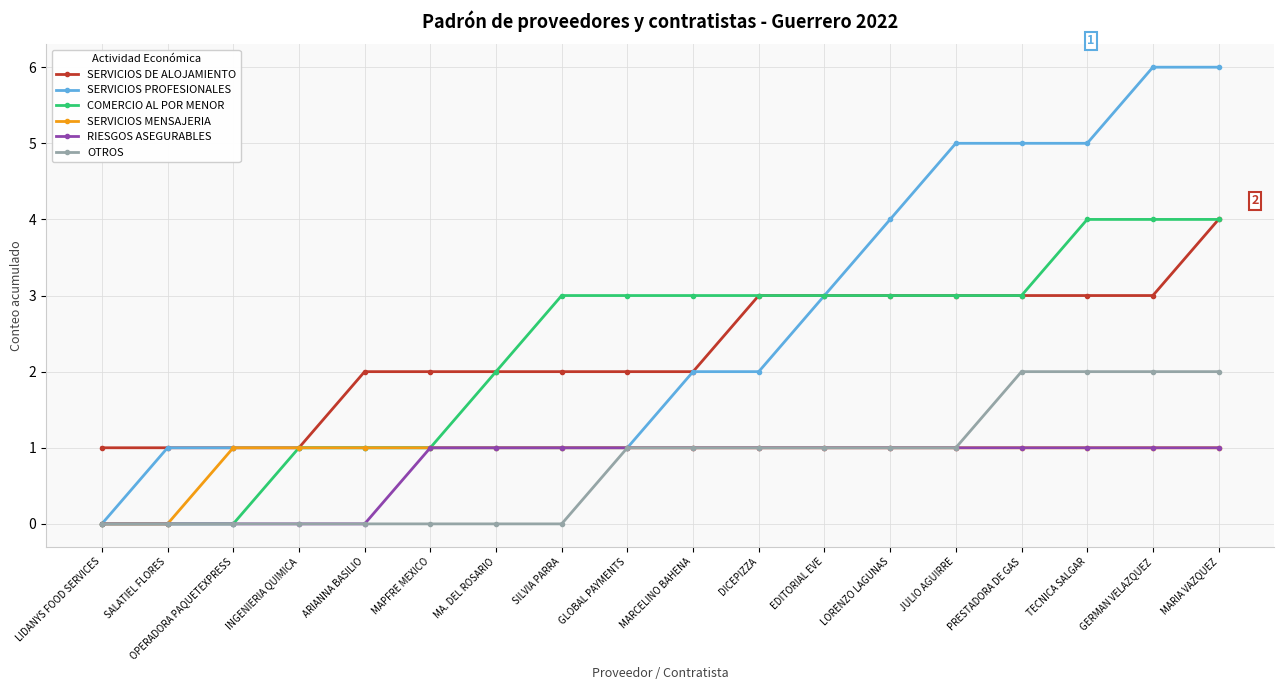

Is the value of RIESGOS ASEGURABLES at PRESTADORA DE GAS greater than the value of SERVICIOS DE ALOJAMIENTO at LORENZO LAGUNAS?

No